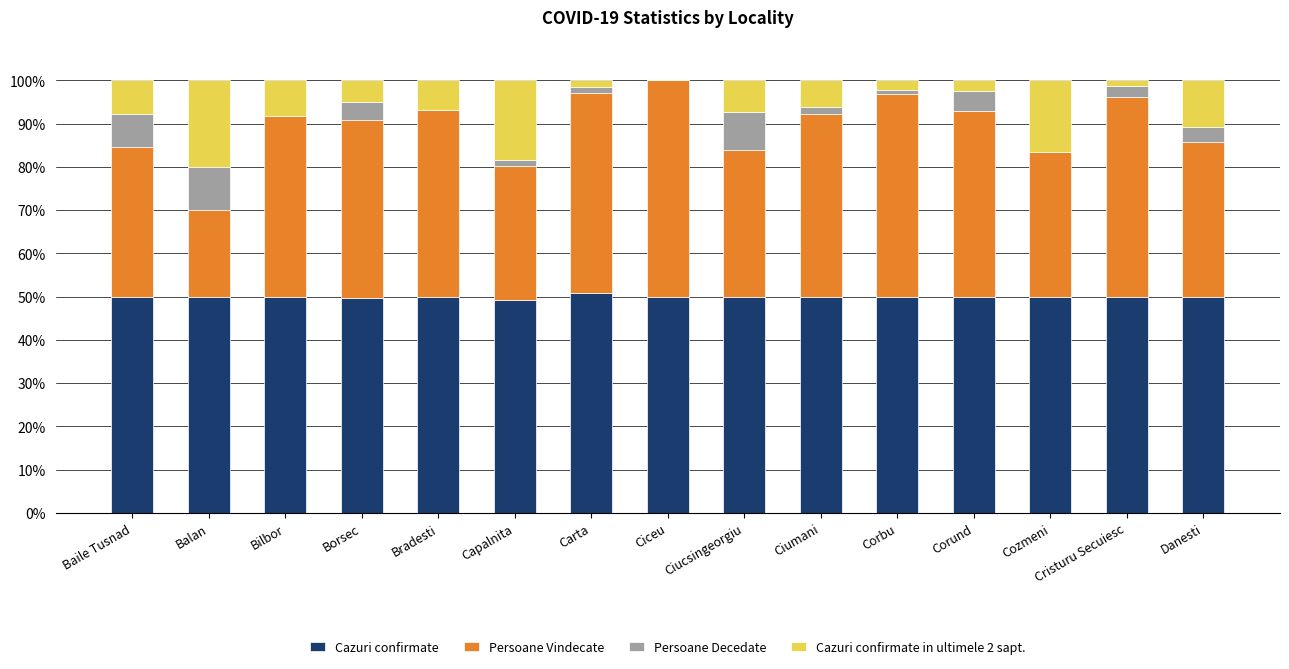

What is the maximum value for Cazuri confirmate?

50.7